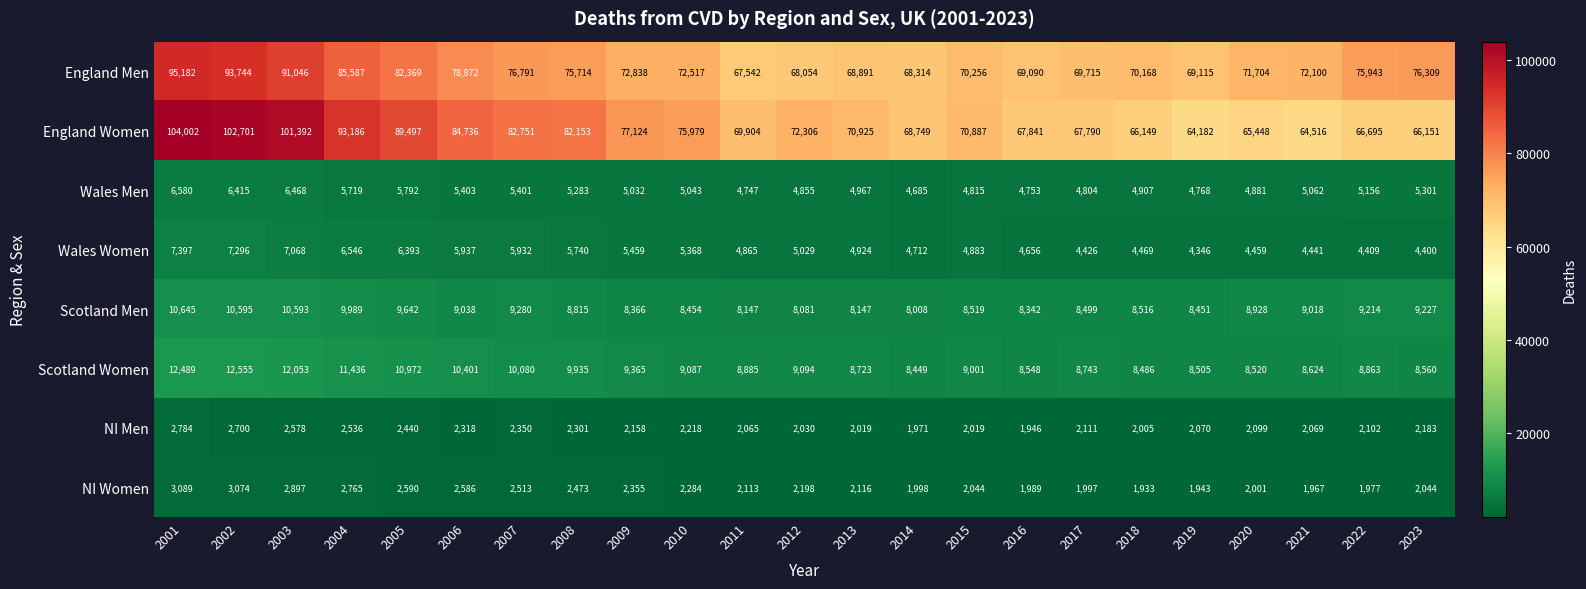

Between 2020 and 2021, which series saw the biggest shift?

England Women